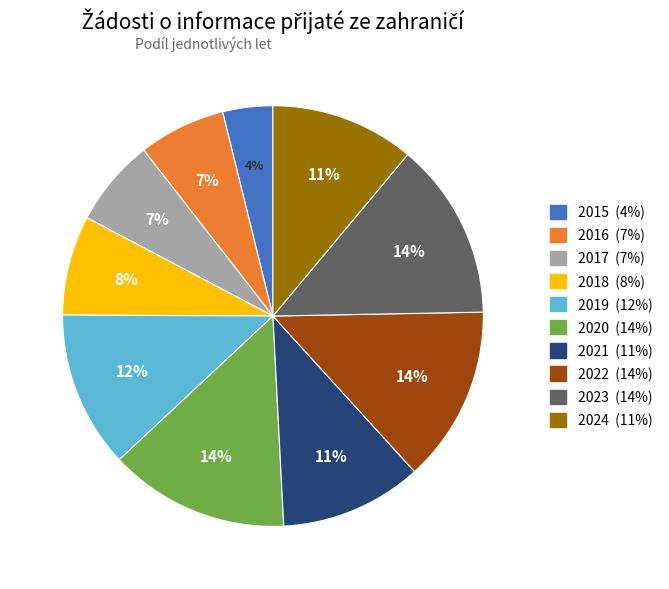

Which category has the smallest portion of the pie?

2015